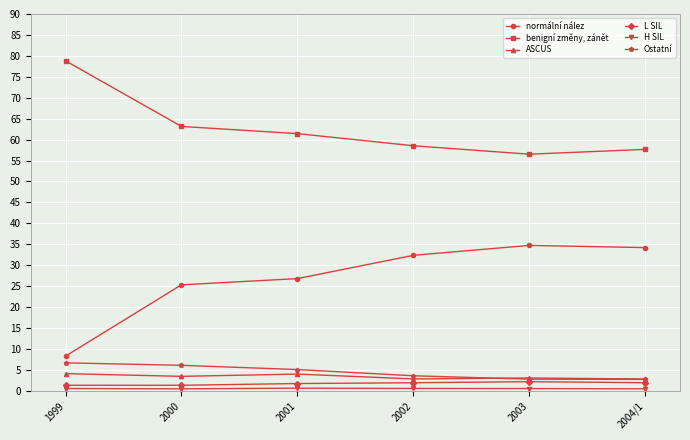

What is the maximum value for benigní změny, zánět?

78.8